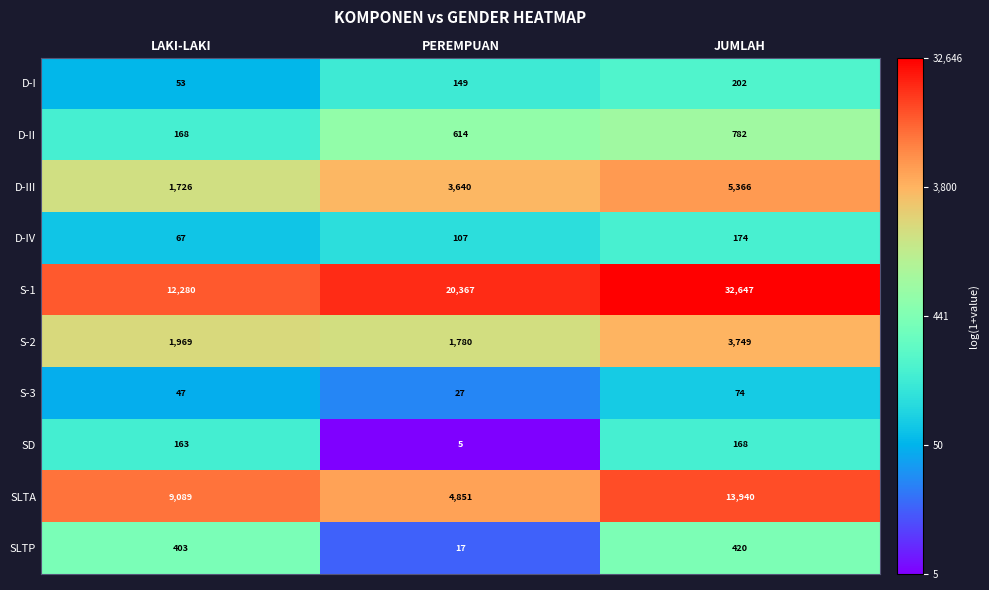

What is the difference between the maximum and second lowest values in the D-II series?

168